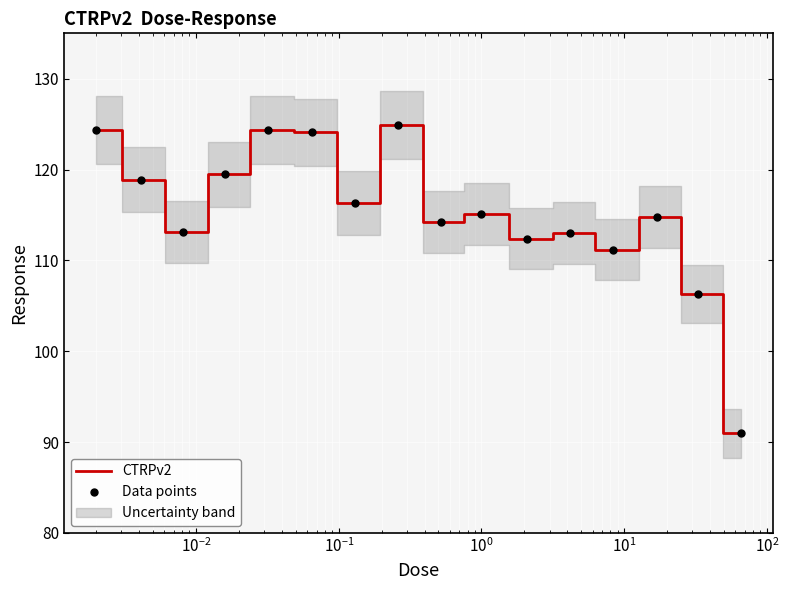

Which series has the largest total across all categories?

CTRPv2